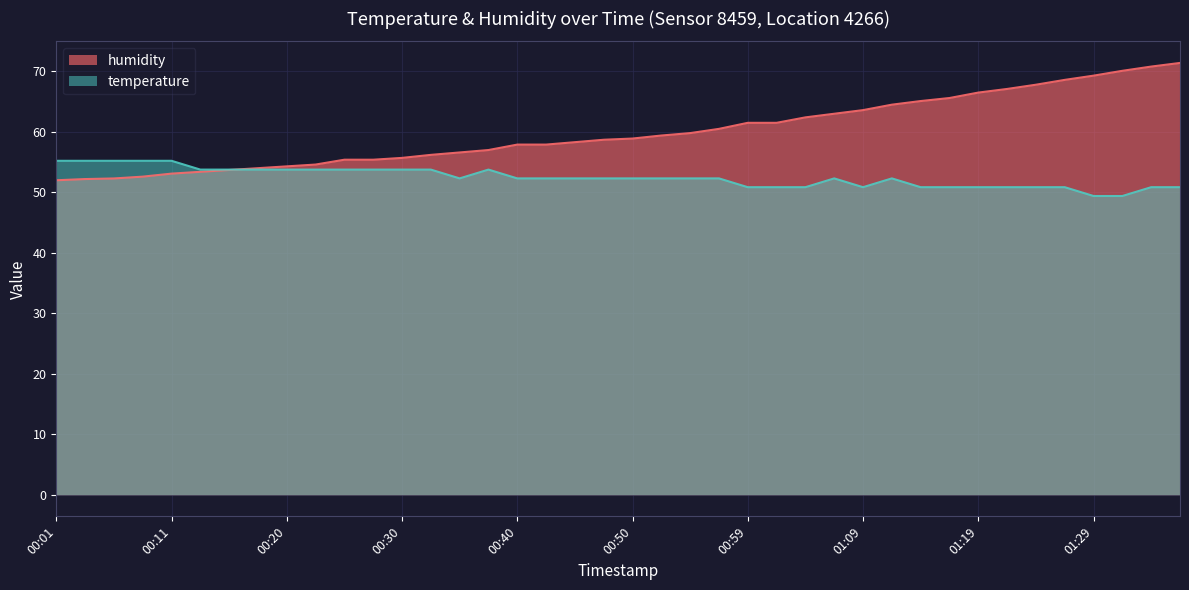

True or false: temperature and humidity cross at least once.

True